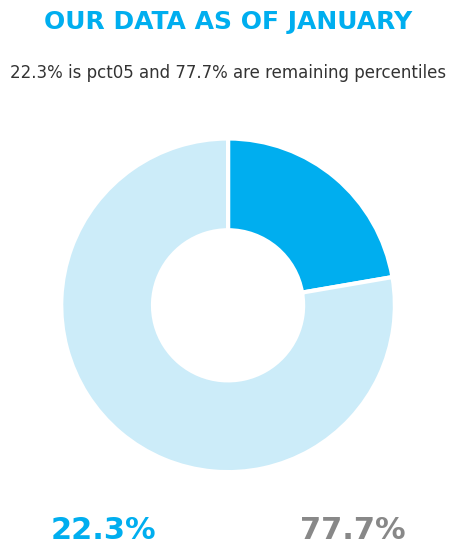

Is there any slice that represents more than half of the pie?

Yes